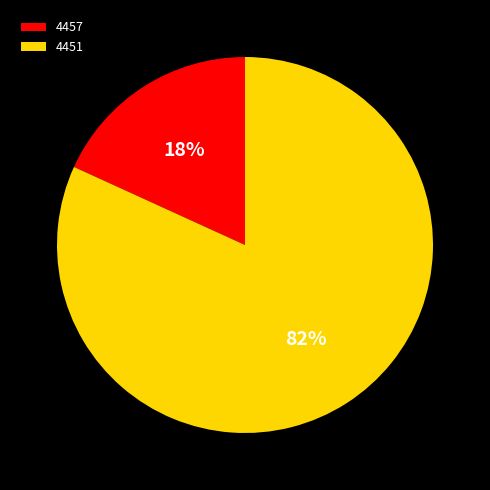

To the nearest percent, what is the difference between the largest and smallest slice percentages?

64%